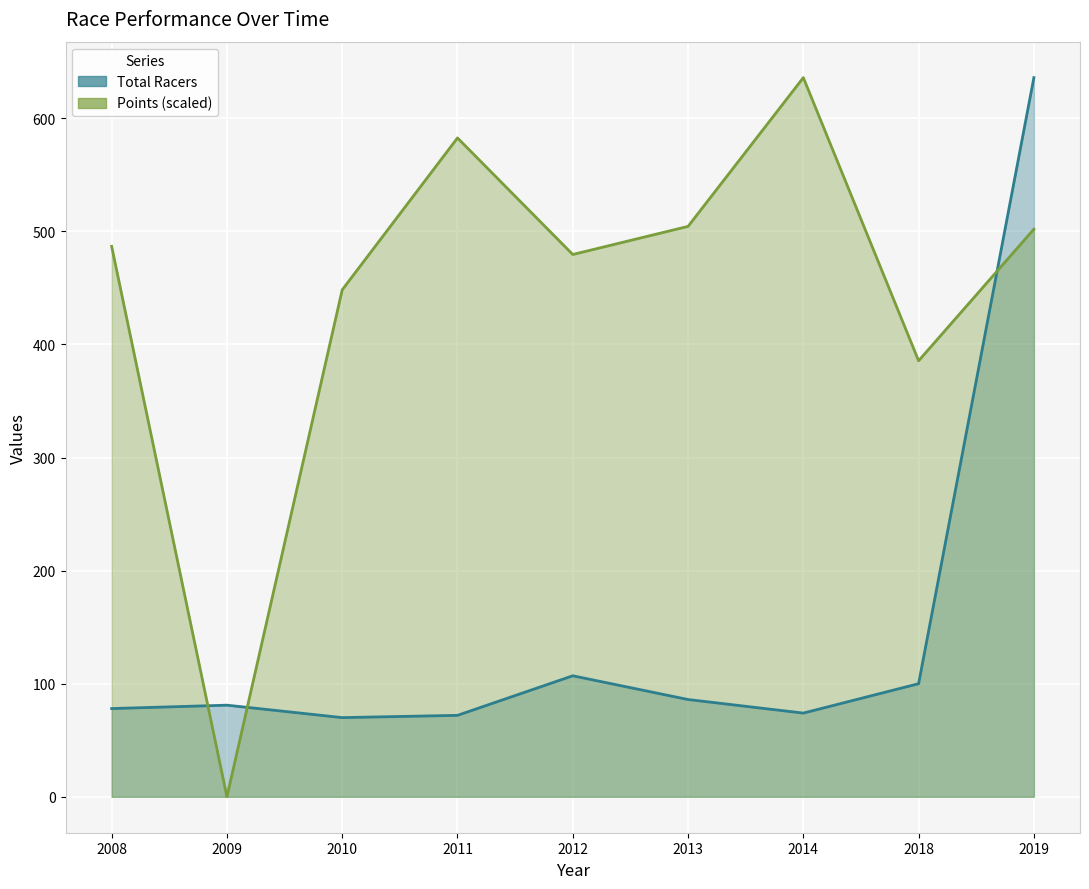

In Points line, how many points are higher than both neighbors (excluding endpoints)?

2